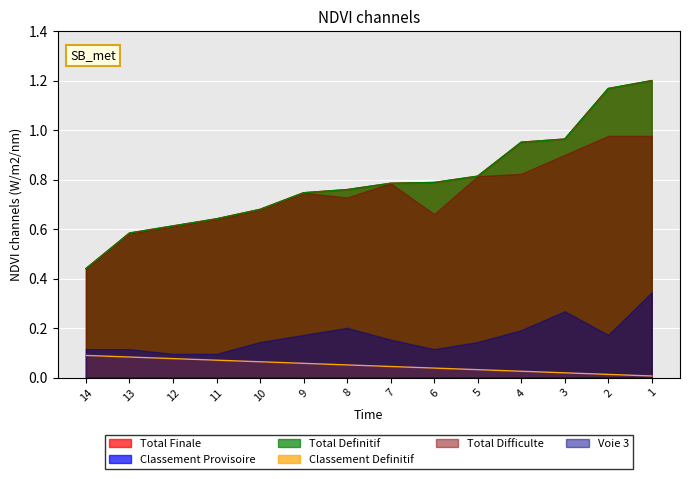

What is the sum of all Classement Provisoire values?

0.7